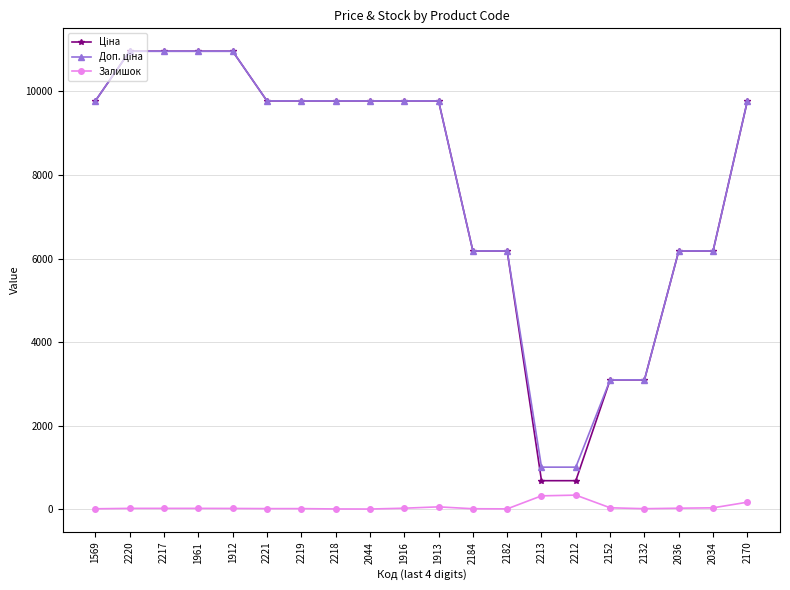

The value of Залишок at 2212 is 334.0. True or false?

True